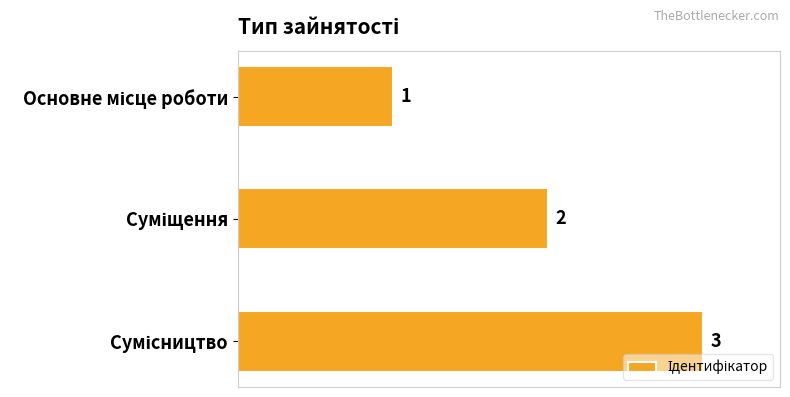

How many values are between 1 and 3?

3